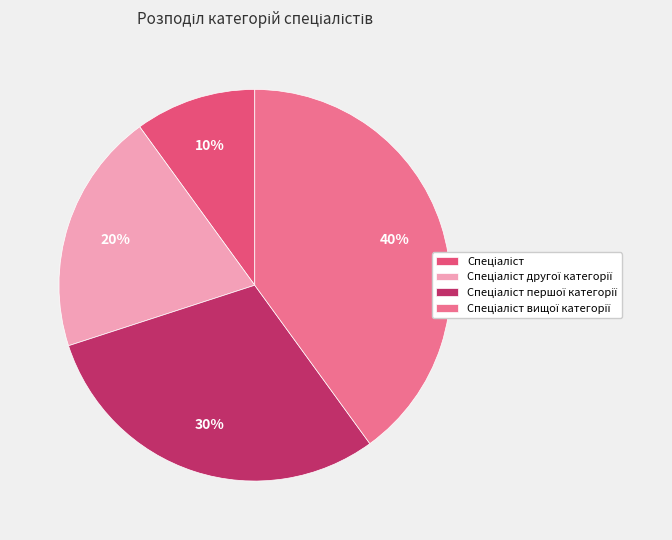

Rank the categories by value from highest to lowest.

Спеціаліст вищої категорії, Спеціаліст першої категорії, Спеціаліст другої категорії, Спеціаліст